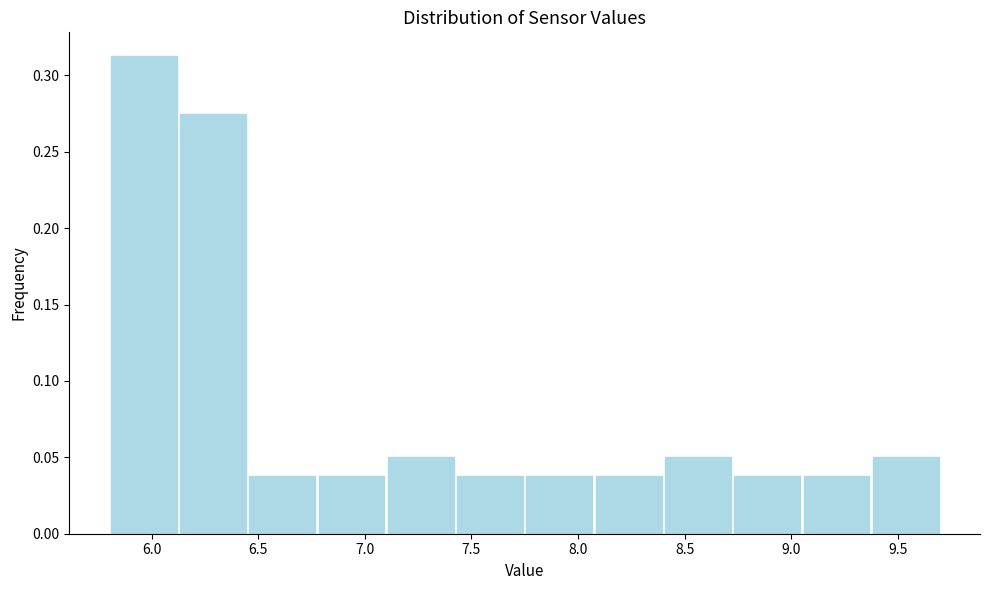

Reading left to right, transcribe this chart: for each bar, give the range it covers on the x-axis and its height. Neither the bar edges nor the heights are printed on the chart, so give them approximately, as read against the axes.

5.800 to 6.125: 0.315
6.125 to 6.450: 0.275
6.450 to 6.775: 0.040
6.775 to 7.100: 0.040
7.100 to 7.425: 0.050
7.425 to 7.750: 0.040
7.750 to 8.075: 0.040
8.075 to 8.400: 0.040
8.400 to 8.725: 0.050
8.725 to 9.050: 0.040
9.050 to 9.375: 0.040
9.375 to 9.700: 0.050